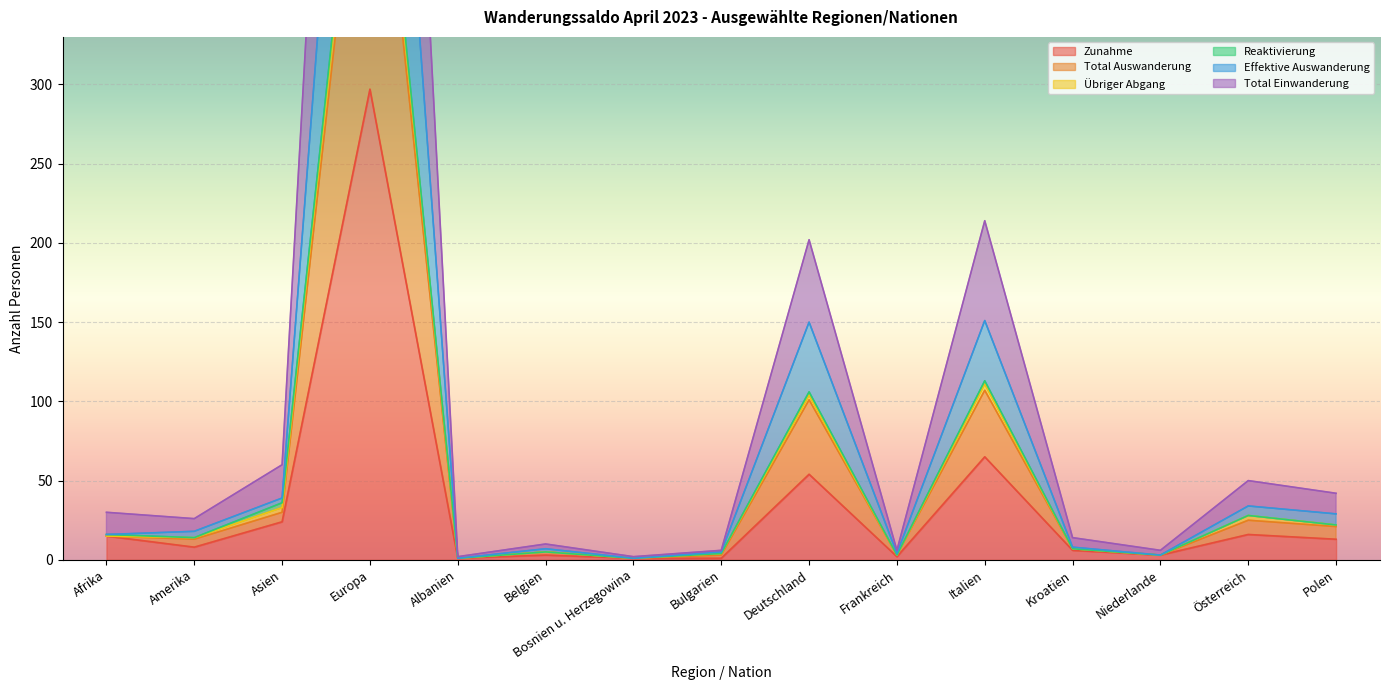

Where is Zunahme nearest to the value 149?

Italien